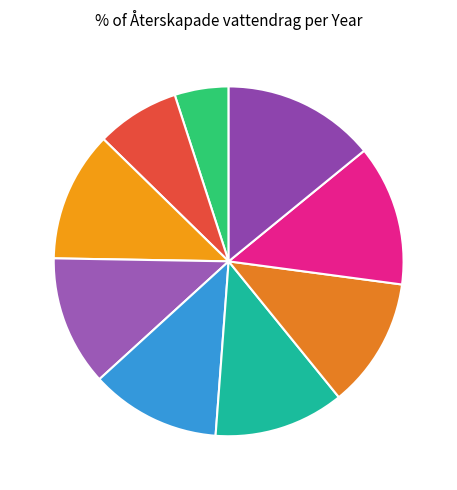

Does 2020 account for over 50% of the chart?

No